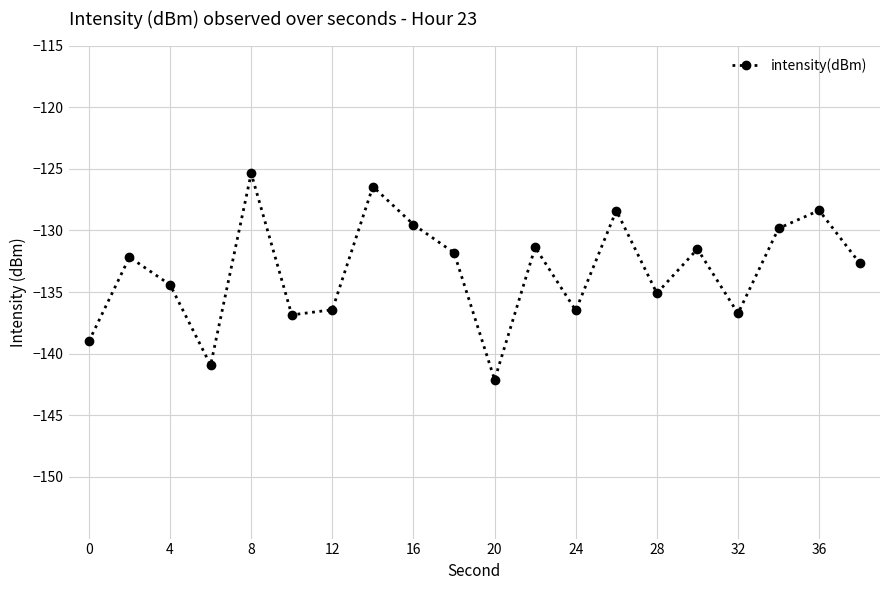

What is the difference between the second highest and second lowest values?

14.5